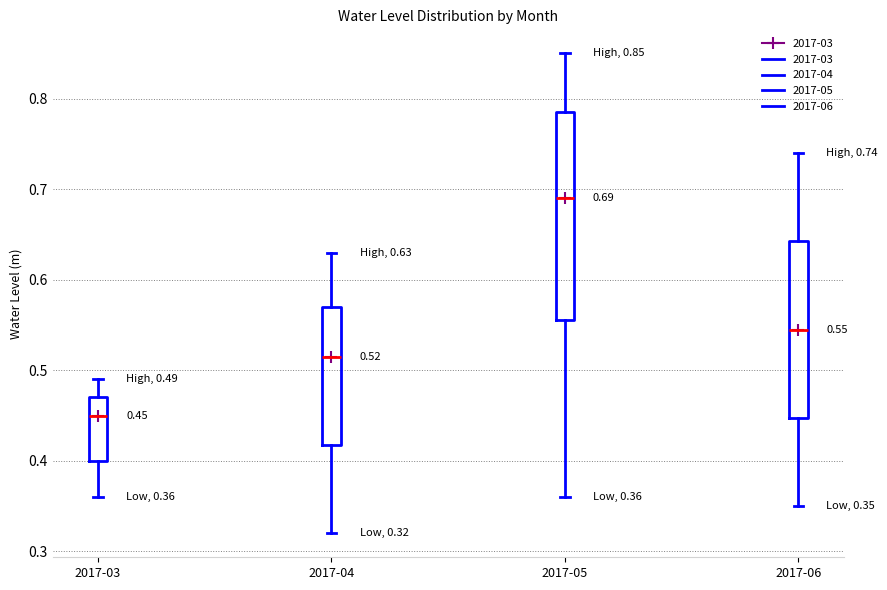

Which box's median line is the lowest?

2017-03